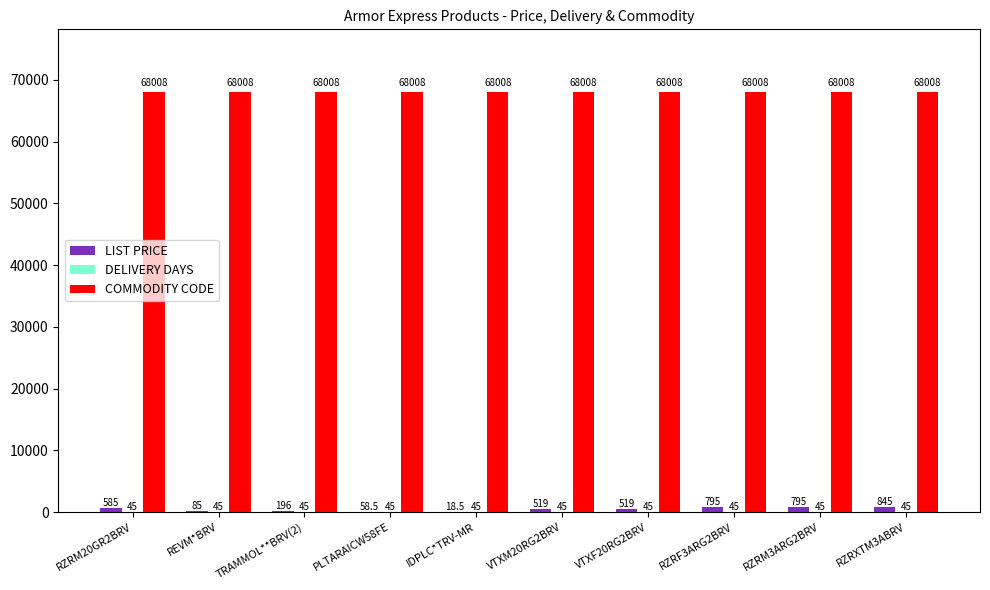

True or false: COMMODITY CODE has a value of 68008.0 at TRAMMOL**BRV(2).

True